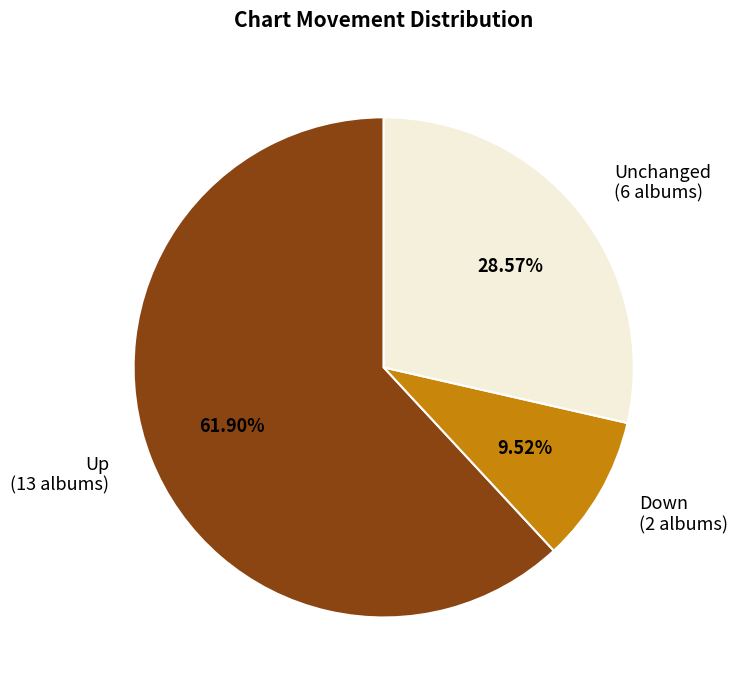

Is there any slice that represents more than half of the pie?

Yes